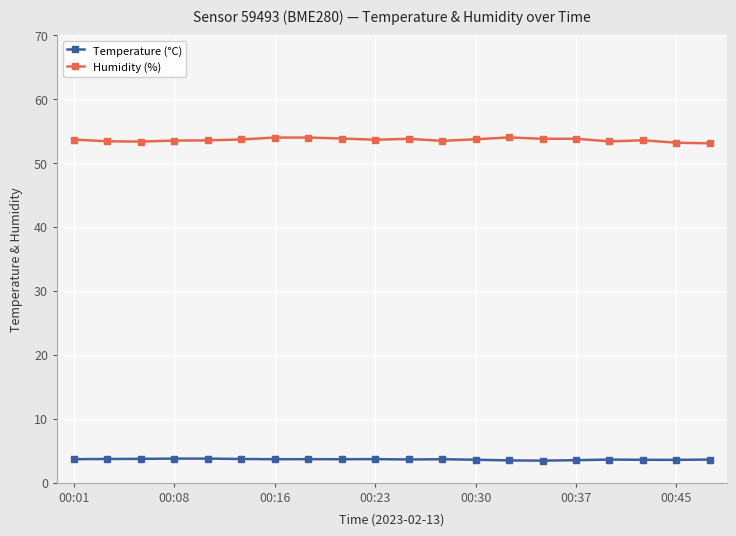

What is the average value of the Humidity (%) series?

53.6